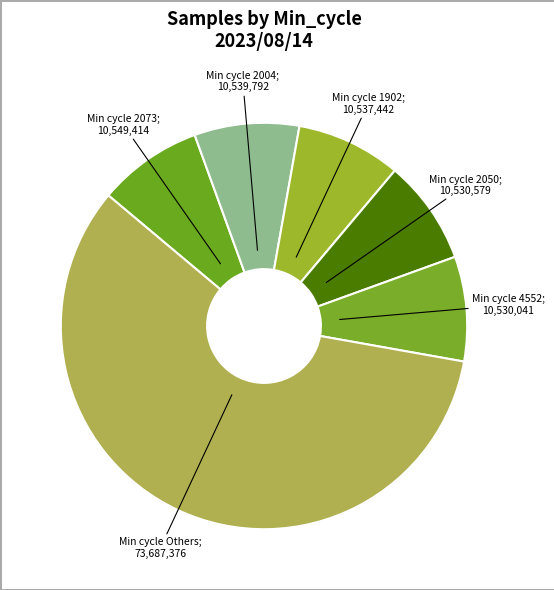

How many segments does this pie chart have?

6